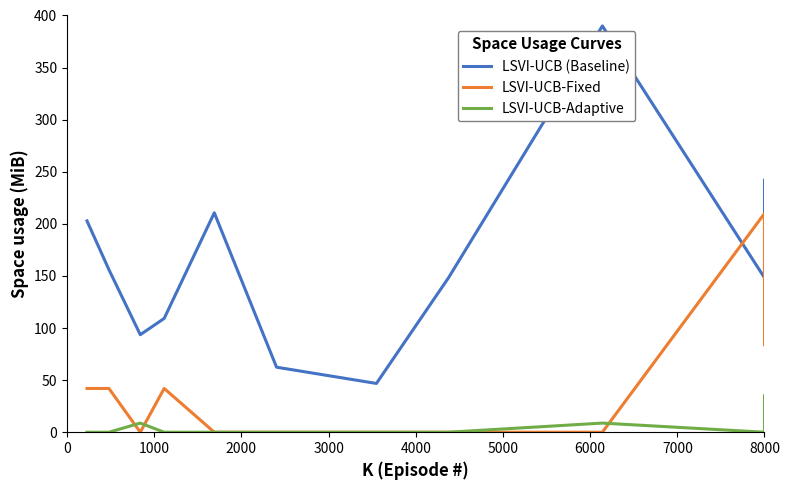

Reading left to right, transcribe all the data shown in this chart.

LSVI-UCB (Baseline): 202.8	156.0	93.6	109.2	210.6	62.4	46.8	148.2	390.0	148.2	241.8
LSVI-UCB-Fixed: 42.0	42.0	0.0	42.0	0.0	0.0	0.0	0.0	0.0	210.0	84.0
LSVI-UCB-Adaptive: 0.0	0.0	8.8	0.0	0.0	0.0	0.0	0.0	8.8	0.0	35.0